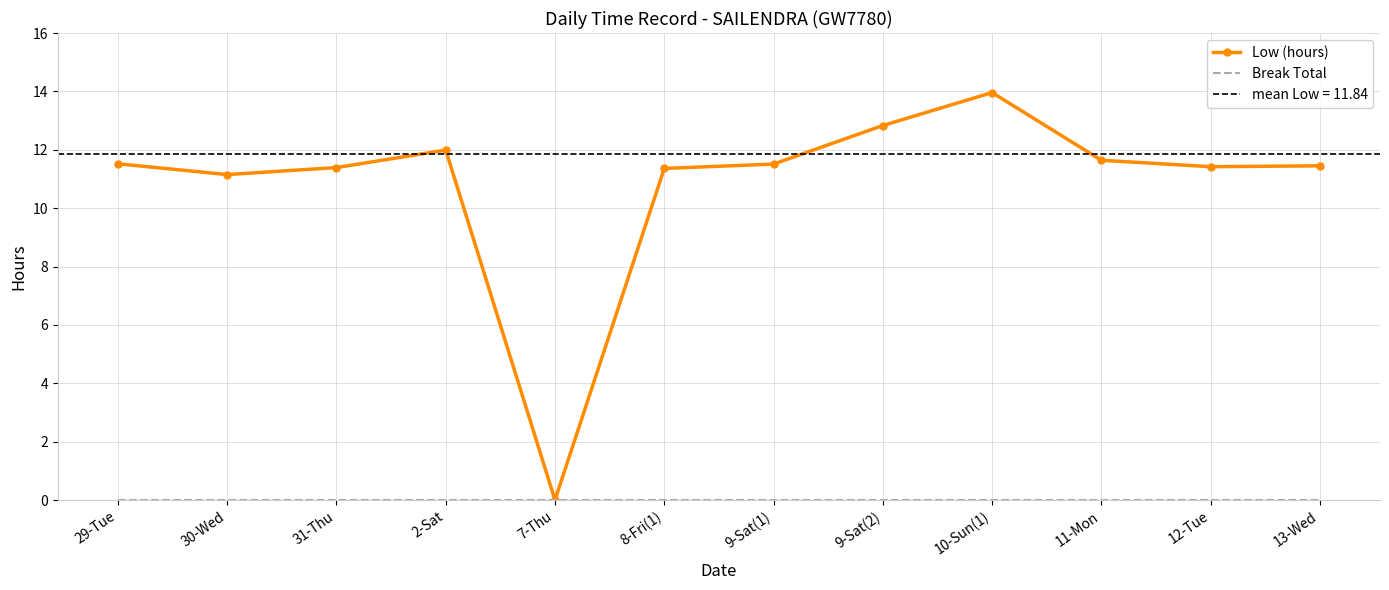

At which category does Low (hours) reach its first local valley?

30-Wed